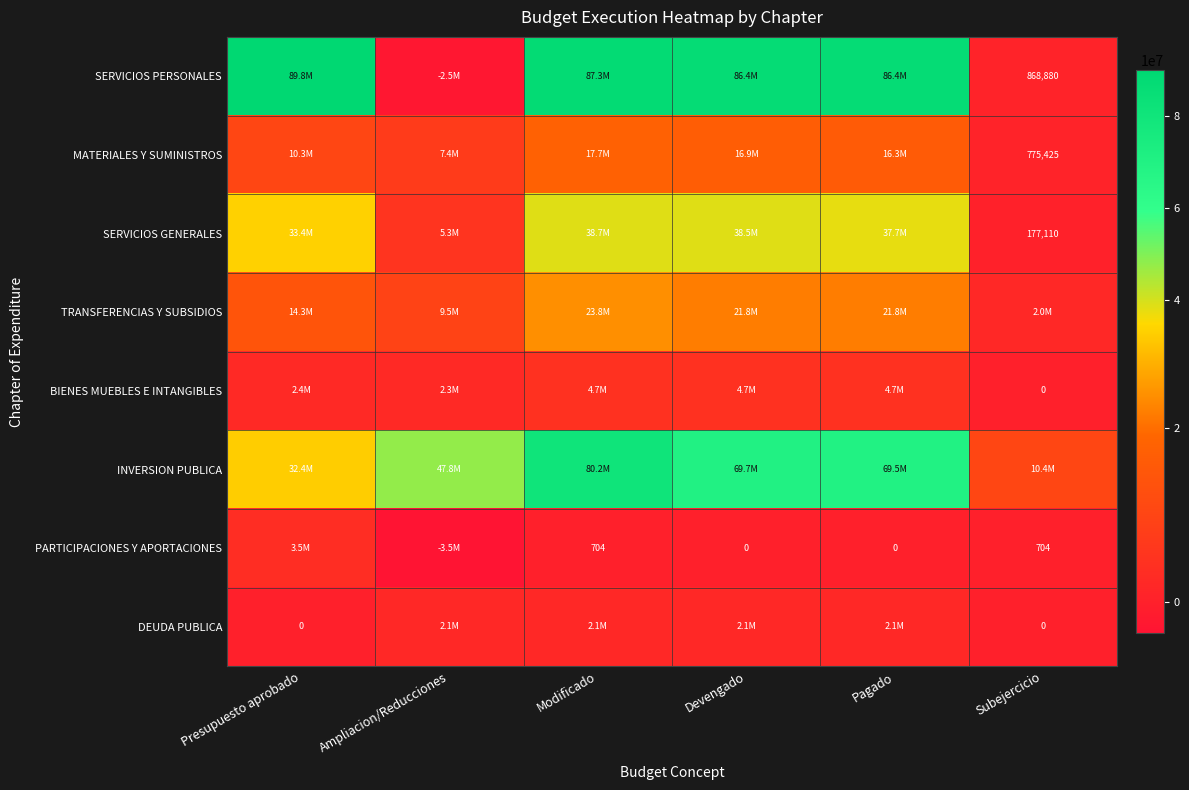

List the series in order of their peak value, highest first.

SERVICIOS PERSONALES, INVERSION PUBLICA, SERVICIOS GENERALES, TRANSFERENCIAS Y SUBSIDIOS, MATERIALES Y SUMINISTROS, BIENES MUEBLES E INTANGIBLES, PARTICIPACIONES Y APORTACIONES, DEUDA PUBLICA